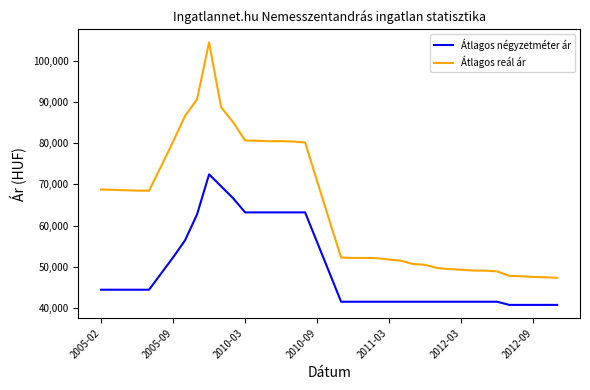

What is the smallest value displayed?

40763